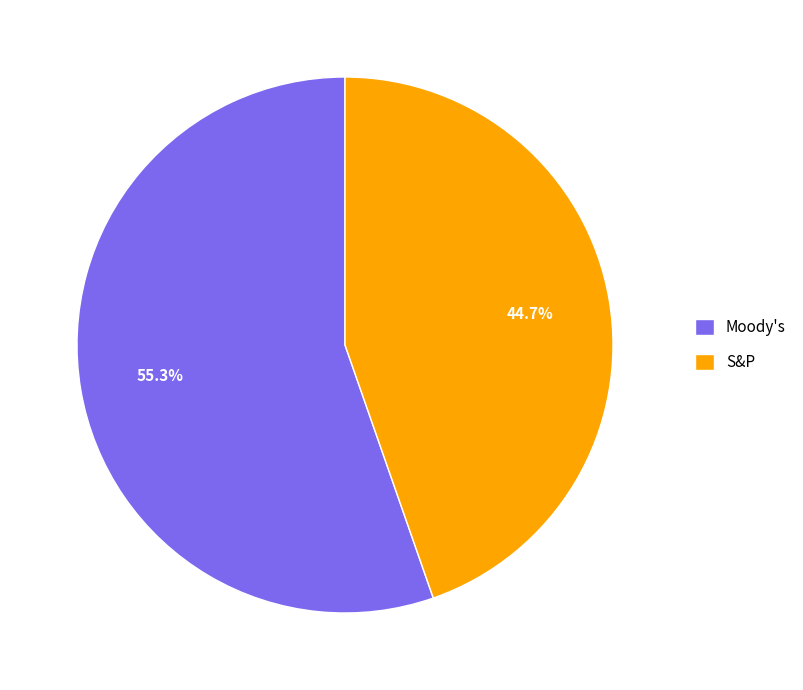

To the nearest percent, what is the difference between the Moody's and S&P slice percentages?

11%